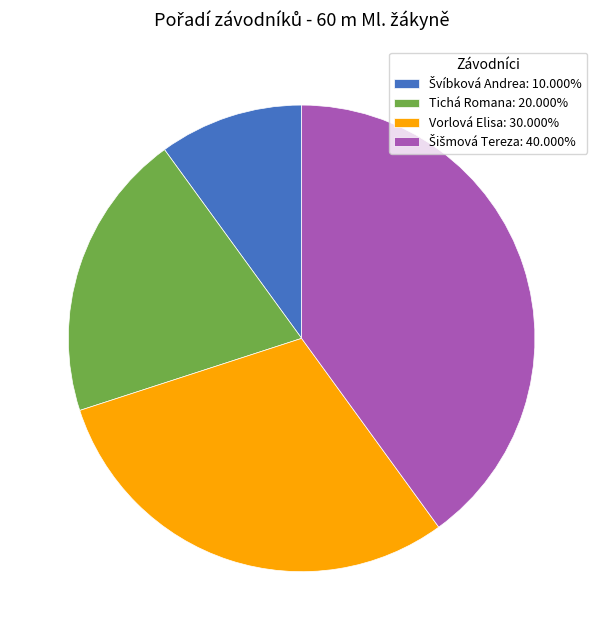

Does any single category account for the majority?

No